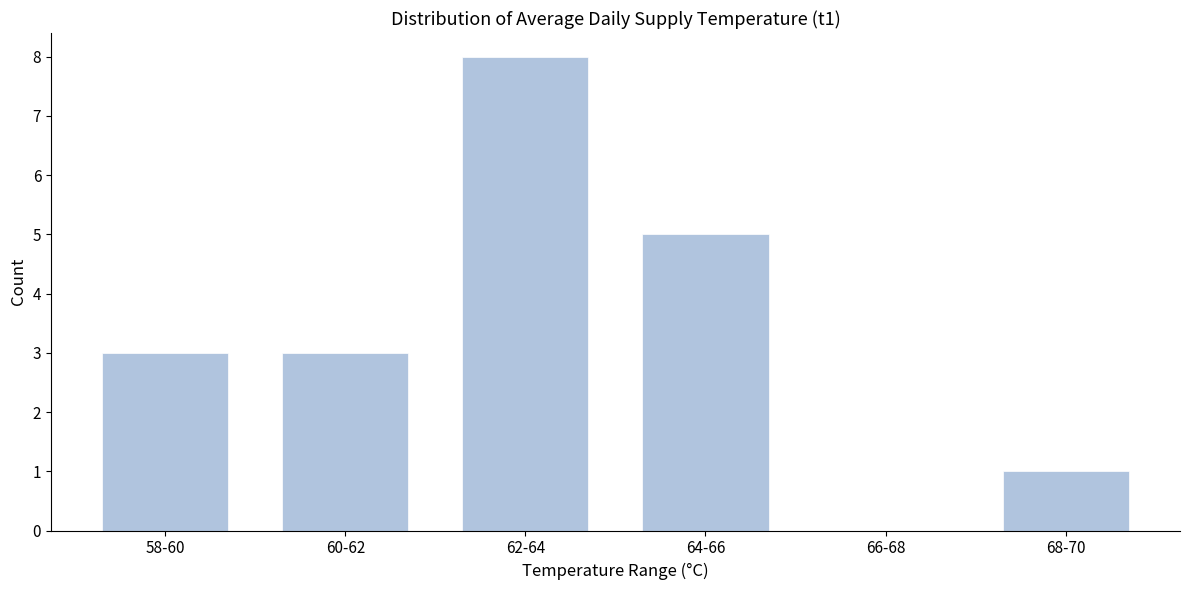

Reading left to right, list all the values displayed in this chart.

58-60=3	60-62=3	62-64=8	64-66=5	66-68=0	68-70=1